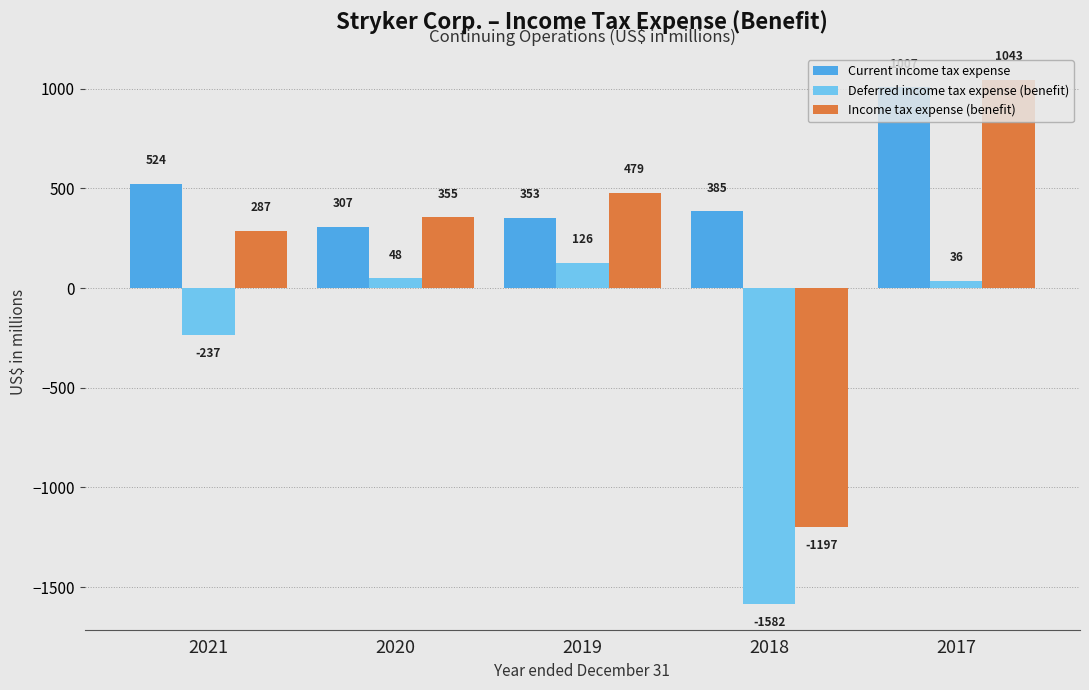

What is the difference between the highest and lowest values at 2018?

1967